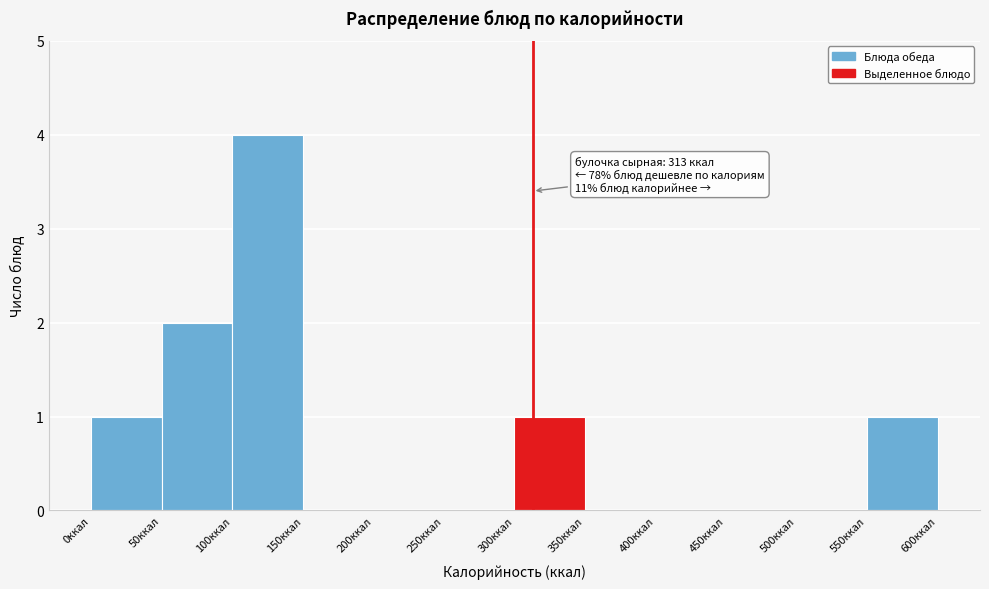

Over which range of the x-axis is the bar tallest?

100 to 150